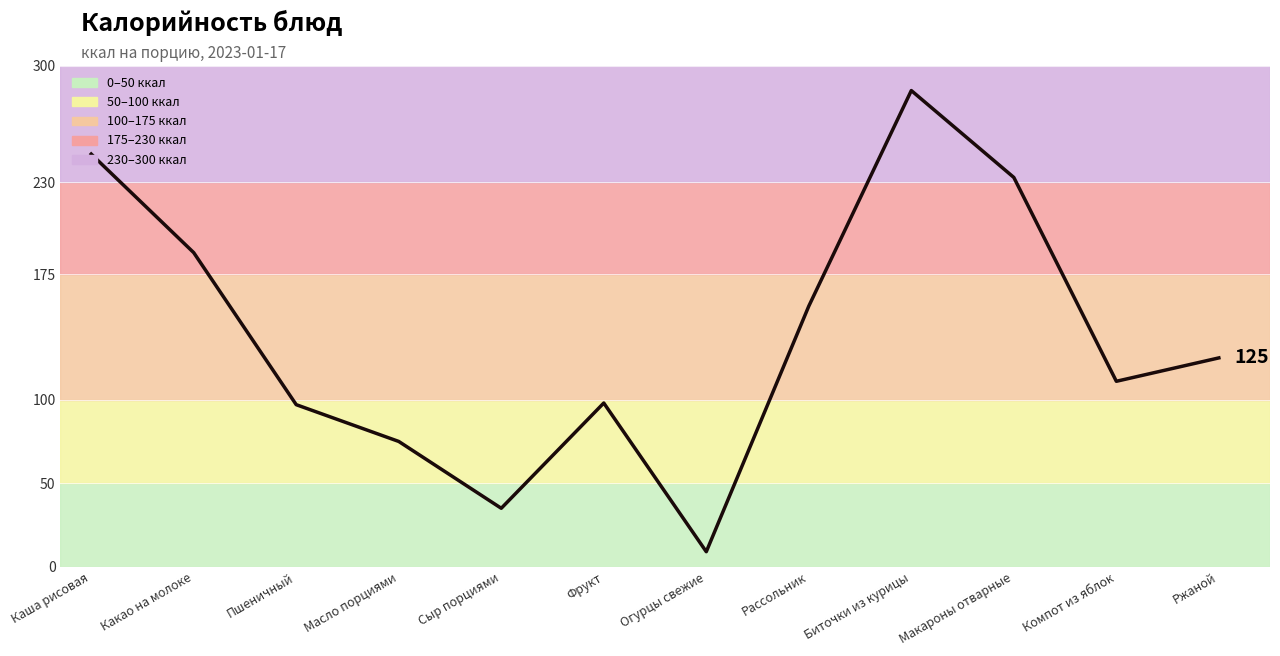

What is the approximate value at Каша рисовая?

247